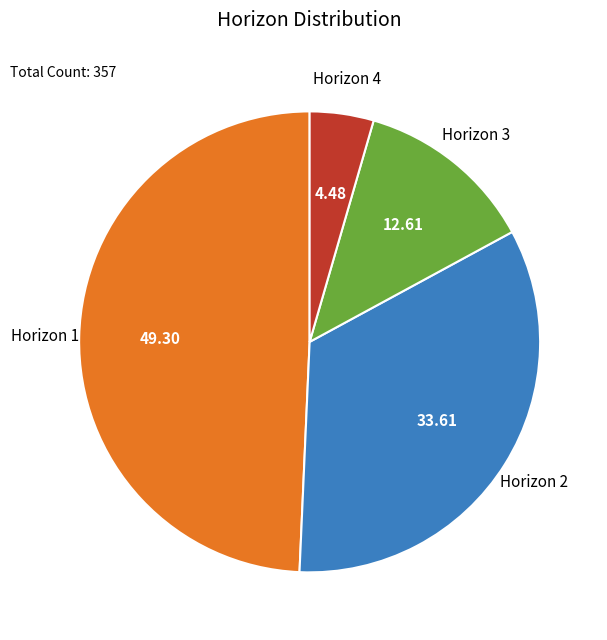

Is there any slice that represents more than half of the pie?

No